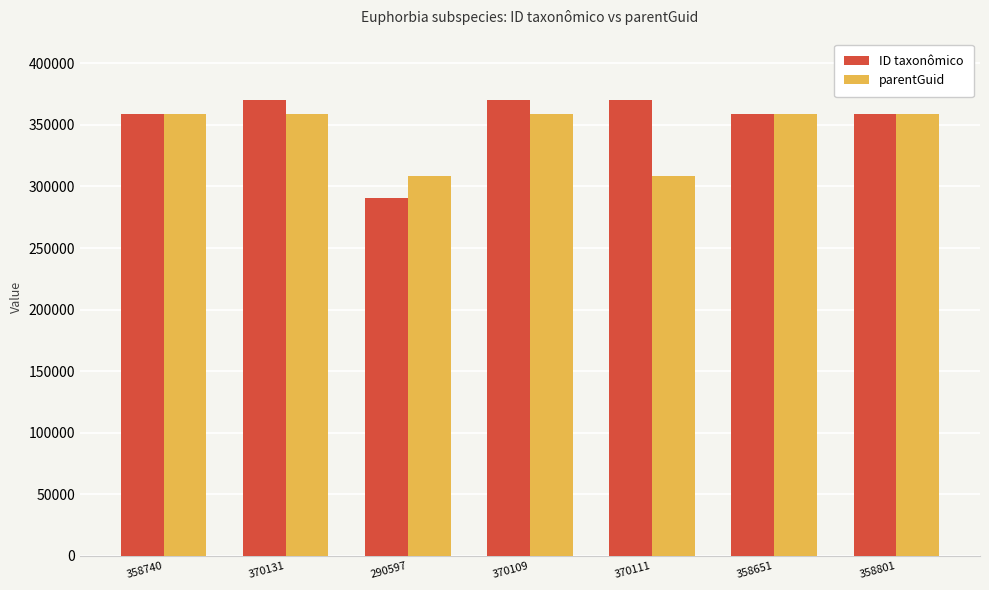

Which series has the largest range (max minus min)?

ID taxonômico